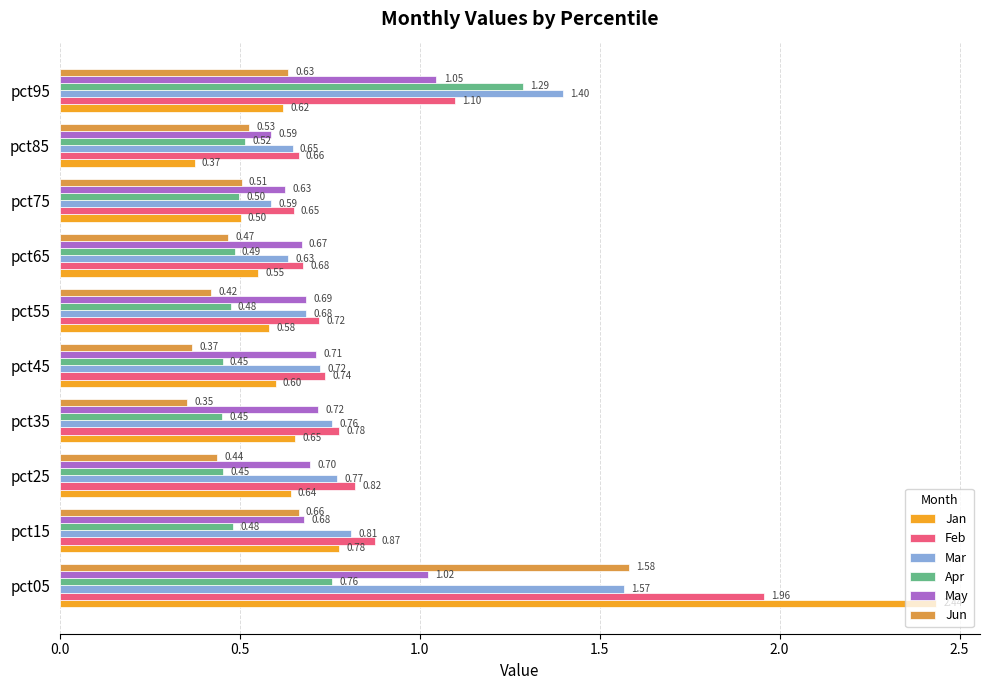

At which category is the sum across all series the highest?

pct05